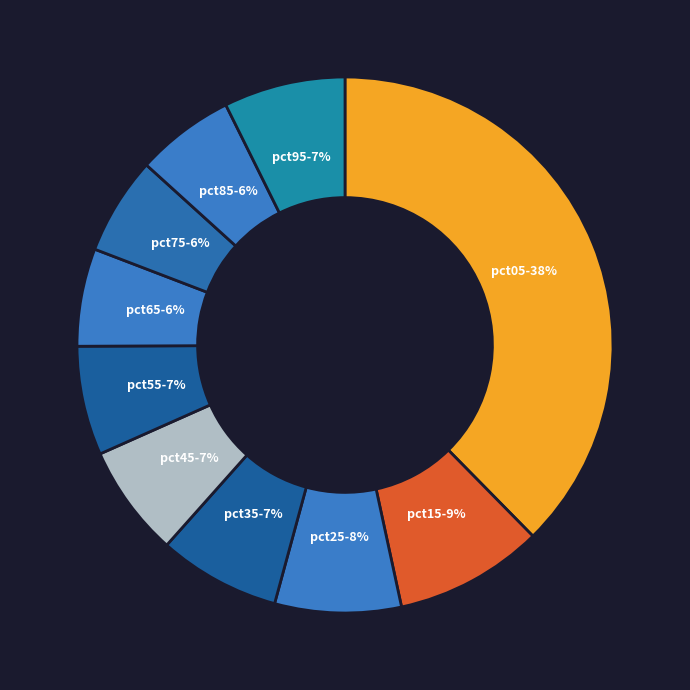

What is the largest slice in the pie chart?

pct05